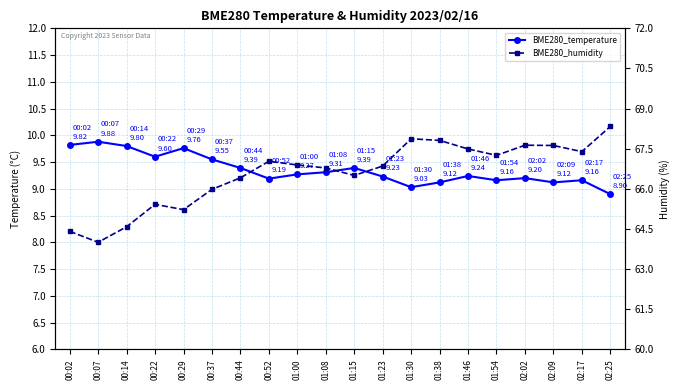

Reading right to left, what are all the values shown in this chart?

BME280_temperature: 8.9	9.2	9.1	9.2	9.2	9.2	9.1	9.0	9.2	9.4	9.3	9.3	9.2	9.4	9.6	9.8	9.6	9.8	9.9	9.8
BME280_humidity: 68.3	67.4	67.6	67.6	67.2	67.5	67.8	67.9	66.8	66.5	66.8	66.9	67.0	66.4	66.0	65.2	65.4	64.6	64.0	64.4